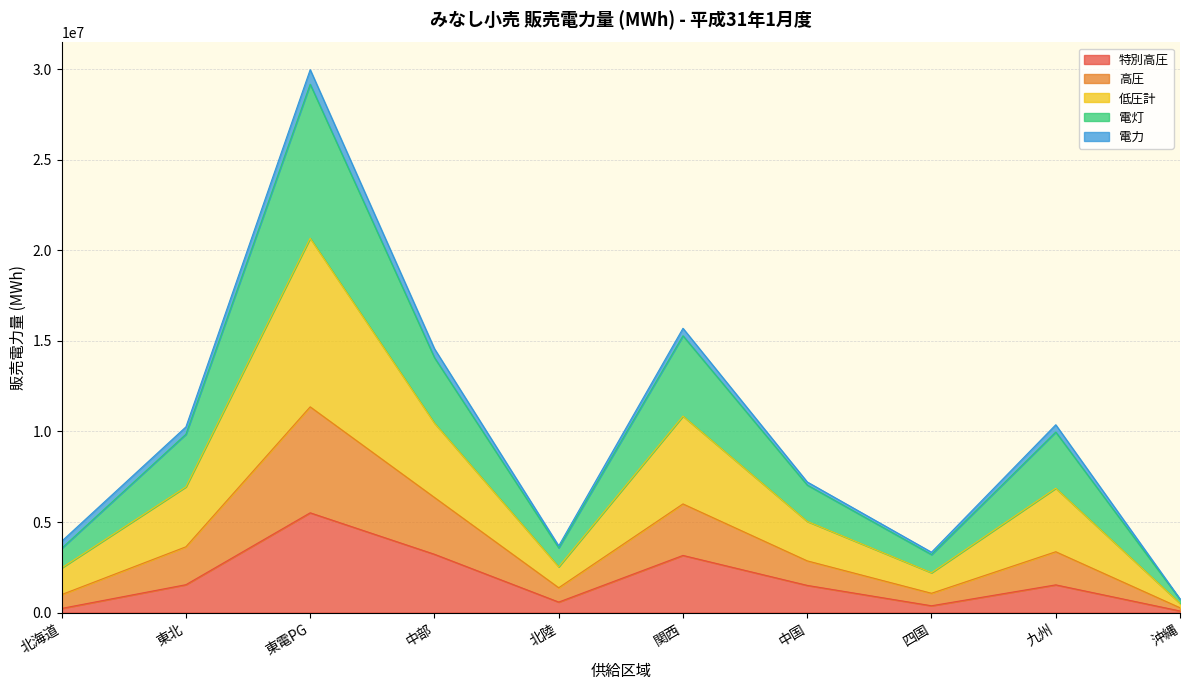

What are all the series names shown in the legend?

特別高圧, 高圧, 低圧計, 電灯, 電力